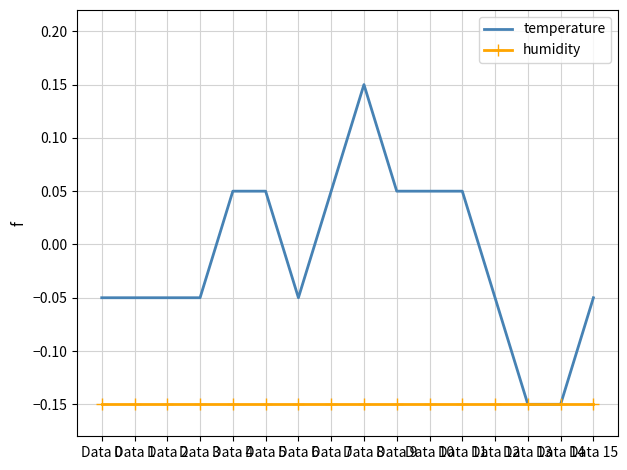

List the series in order of their peak value, highest first.

temperature, humidity